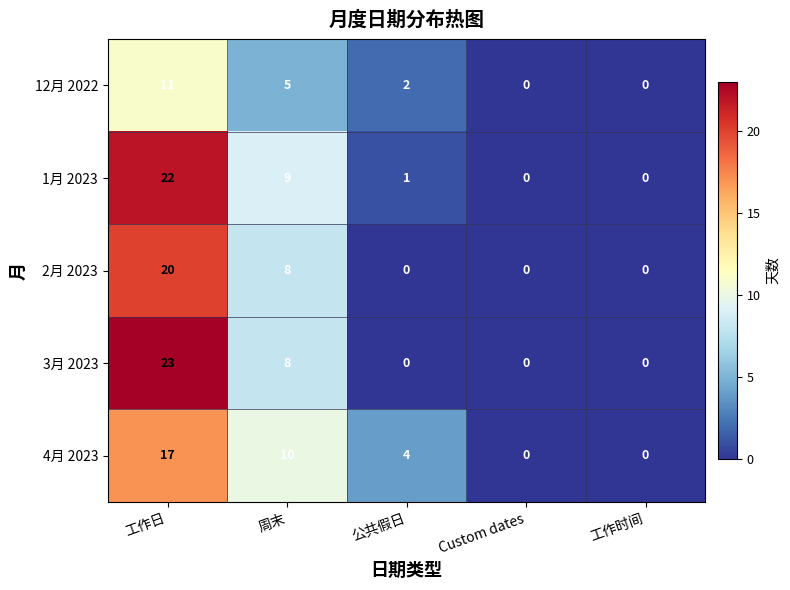

Reading left to right, transcribe all the data shown in this chart.

12月 2022: 工作日=11	周末=5	公共假日=2	Custom dates=0	工作时间=0
1月 2023: 工作日=22	周末=9	公共假日=1	Custom dates=0	工作时间=0
2月 2023: 工作日=20	周末=8	公共假日=0	Custom dates=0	工作时间=0
3月 2023: 工作日=23	周末=8	公共假日=0	Custom dates=0	工作时间=0
4月 2023: 工作日=17	周末=10	公共假日=4	Custom dates=0	工作时间=0